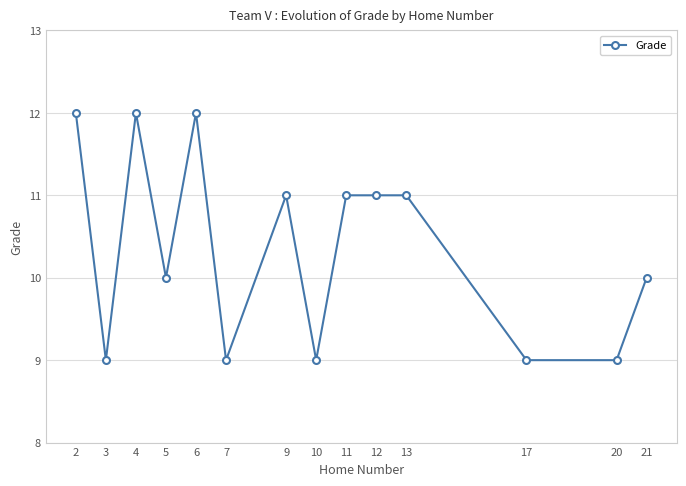

What is the maximum value shown in the chart?

12